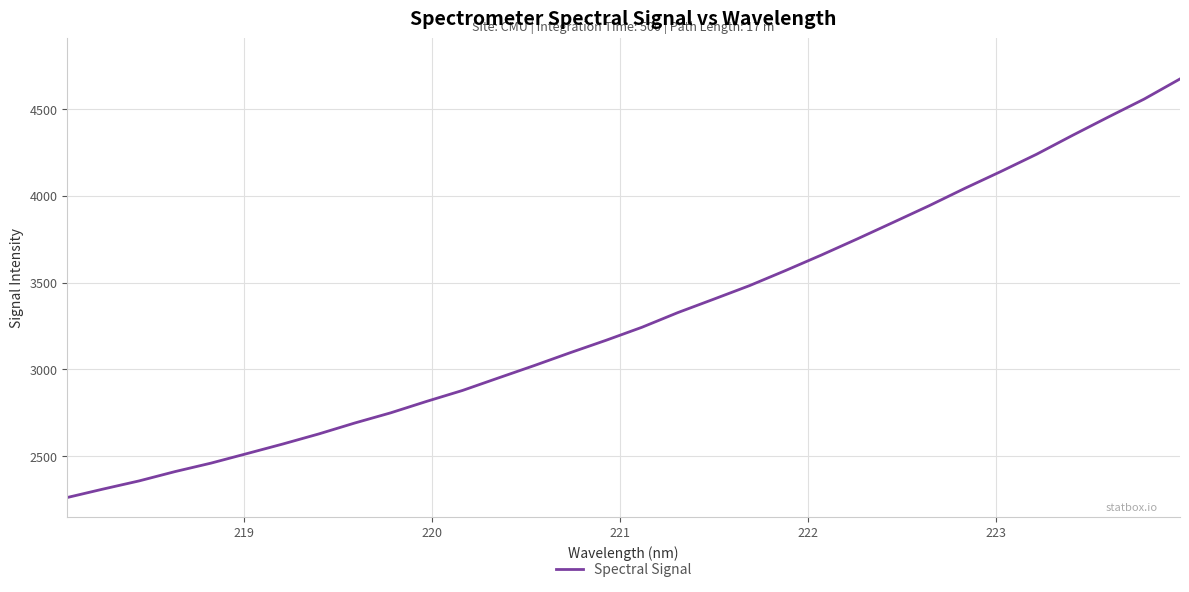

What is the difference between the maximum and minimum values?

2411.5